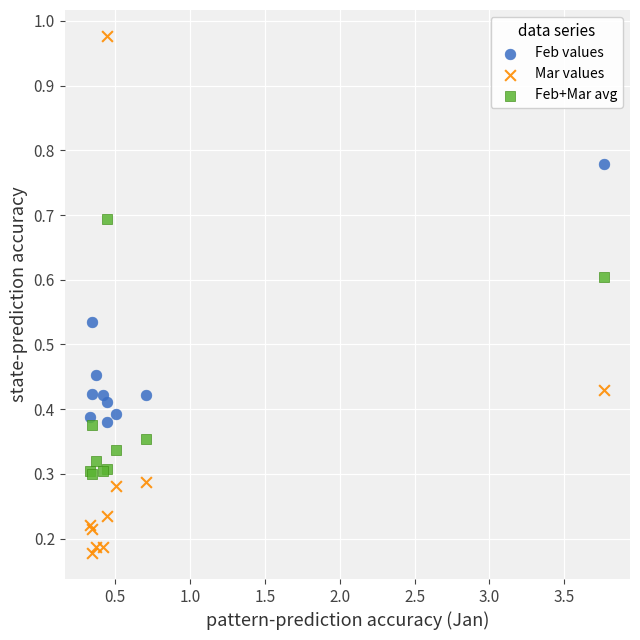

Which series contains the lowest Y value?

Mar values